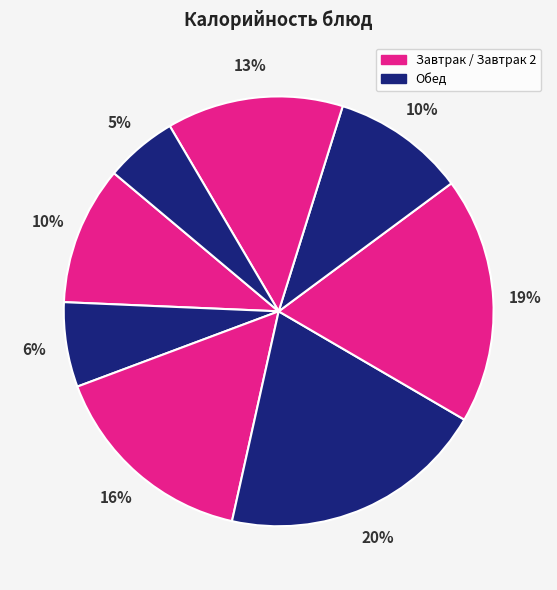

What is the largest slice in the pie chart?

БИТОЧКИ ПО-БЕЛОРУССКИ